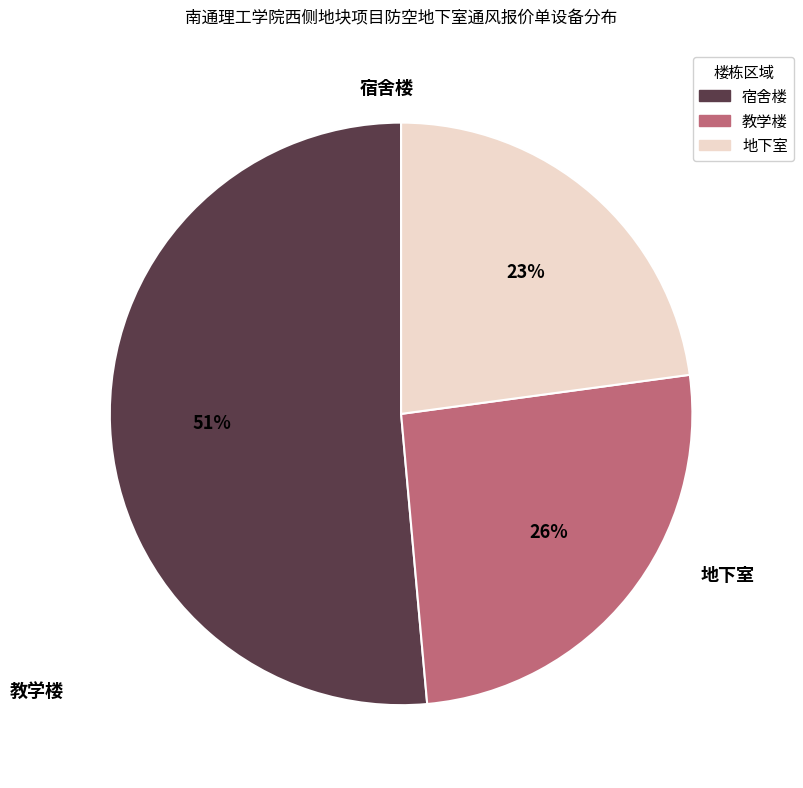

How many segments does this pie chart have?

3